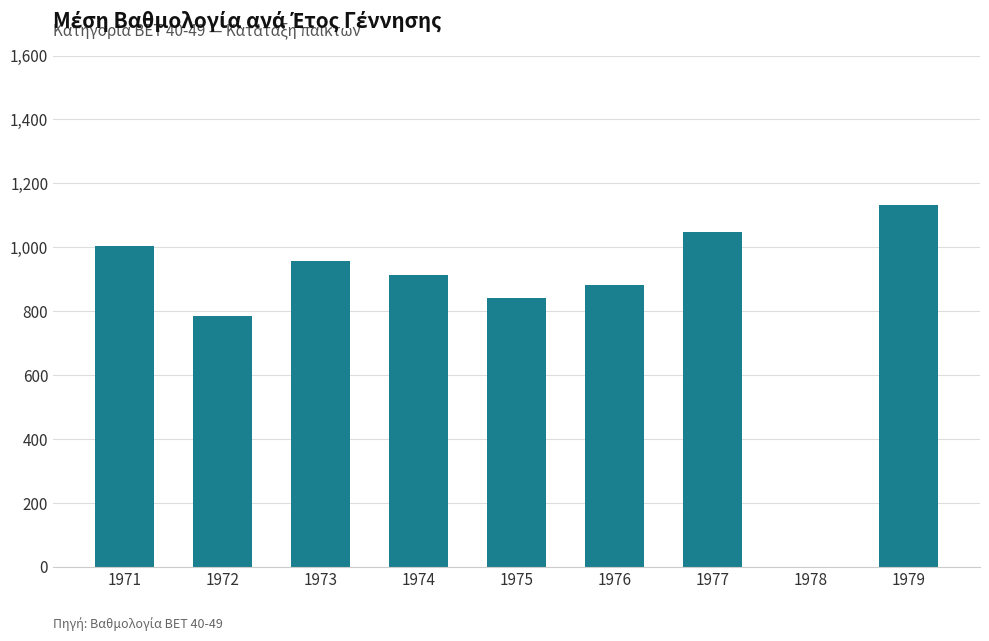

What is the sum of the values at 1979 and 1978?

1132.6